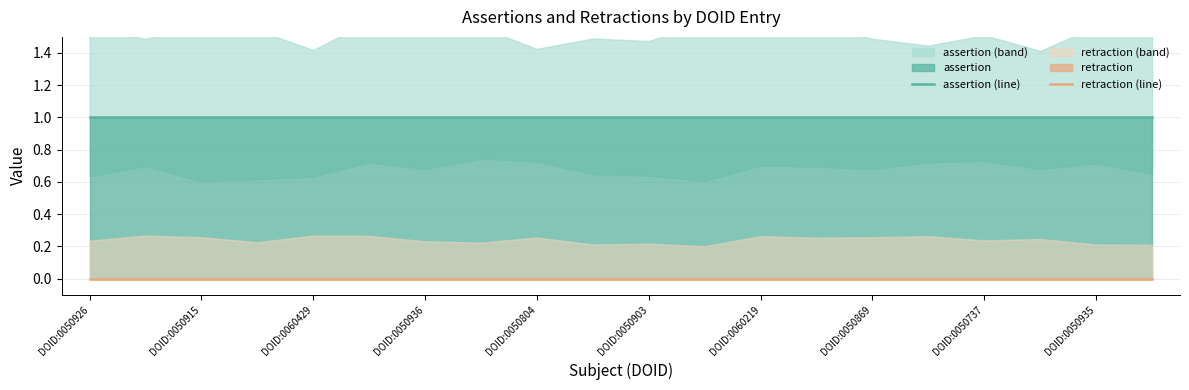

Is it true that retraction (line) equals 0 at 15?

True